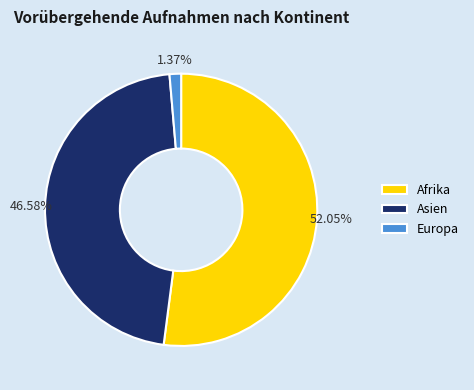

Combined, do Europa and Asien account for over 50%?

No